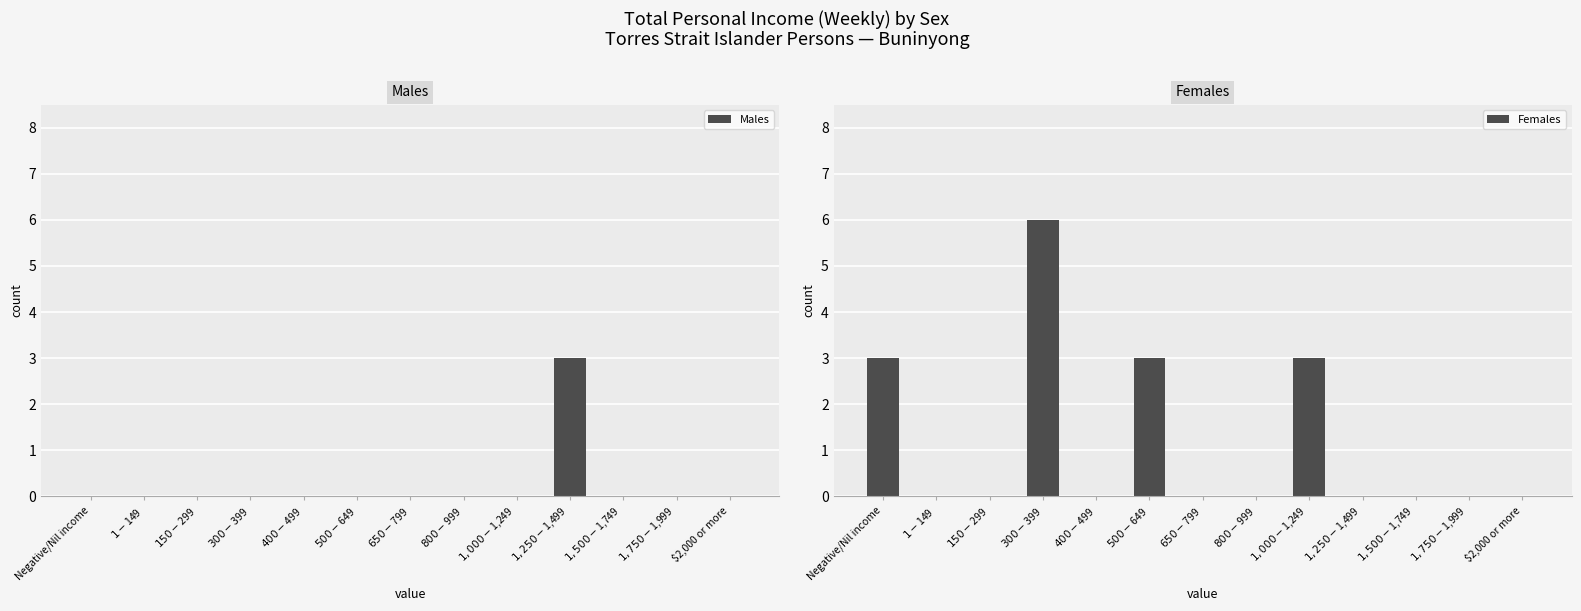

At which label is Males closest to 1?

Negative/Nil income